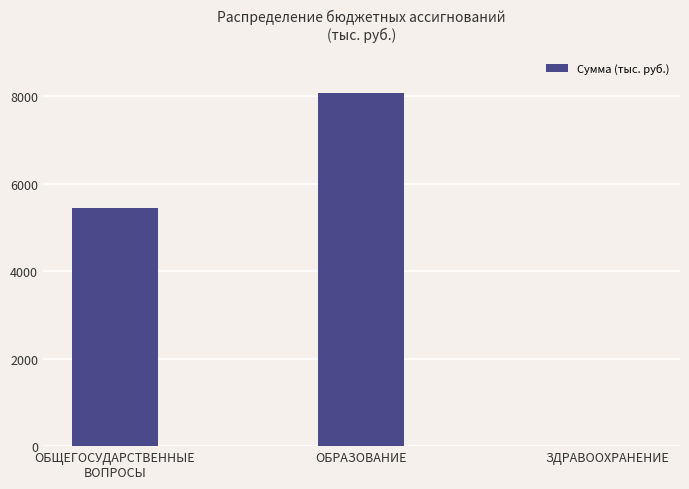

Is it true that the value at ЗДРАВООХРАНЕНИЕ is -3574.1?

False